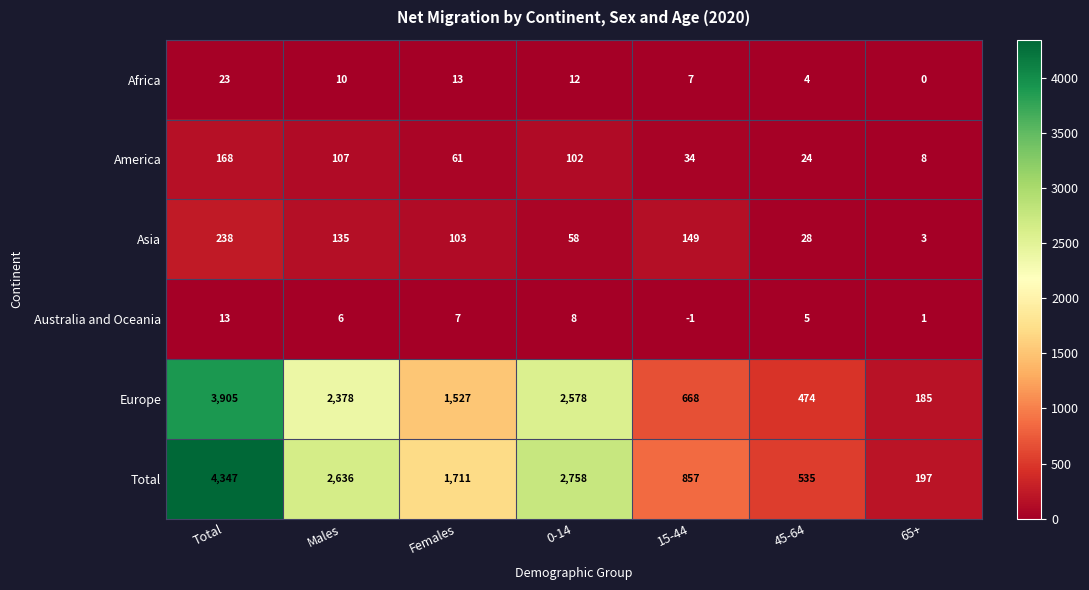

Where does the Australia and Oceania series first go above 6?

Total